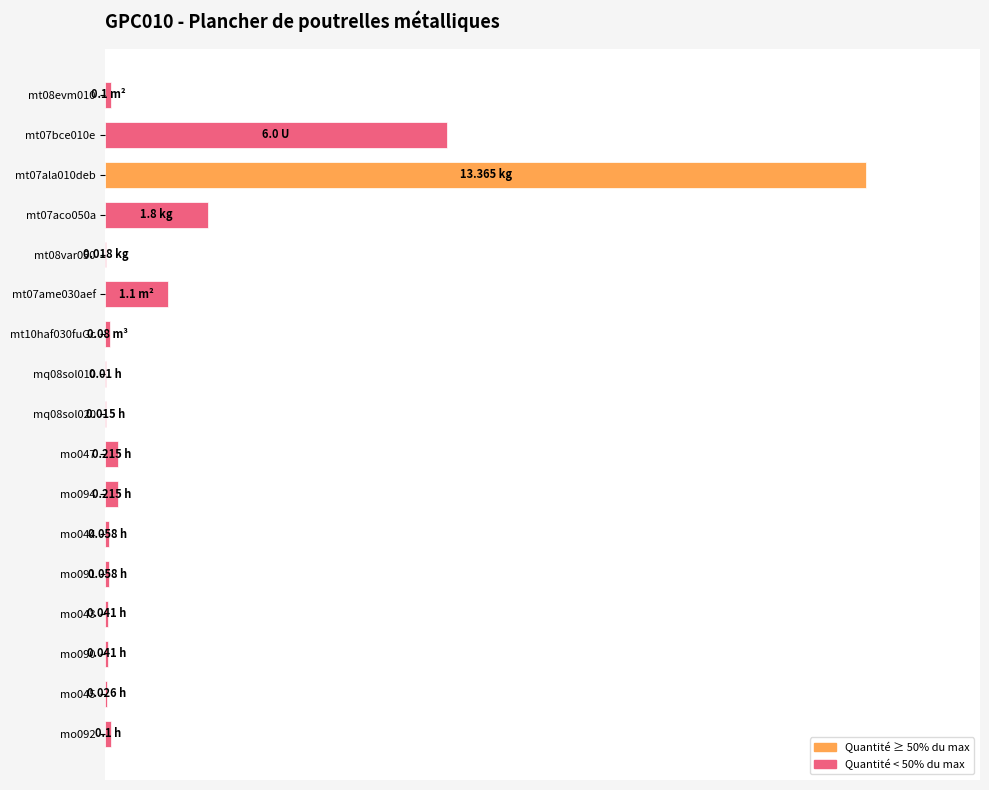

Does the chart contain stacked bars?

No